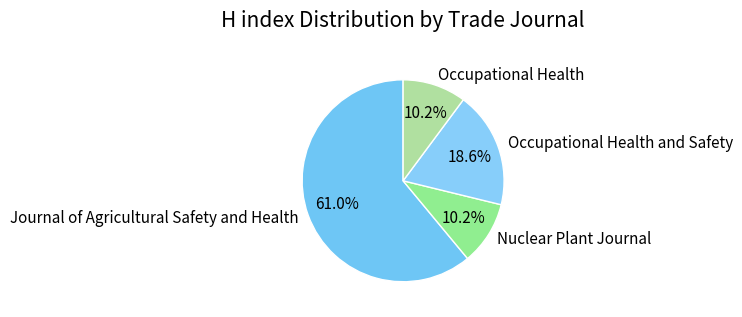

To the nearest percent, what portion does Nuclear Plant Journal represent?

10%